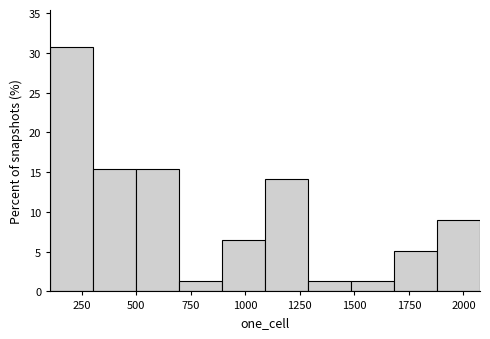

Around what value on the x-axis is the tallest bar? Give the approximate position of its centre, as read against the axis.

200